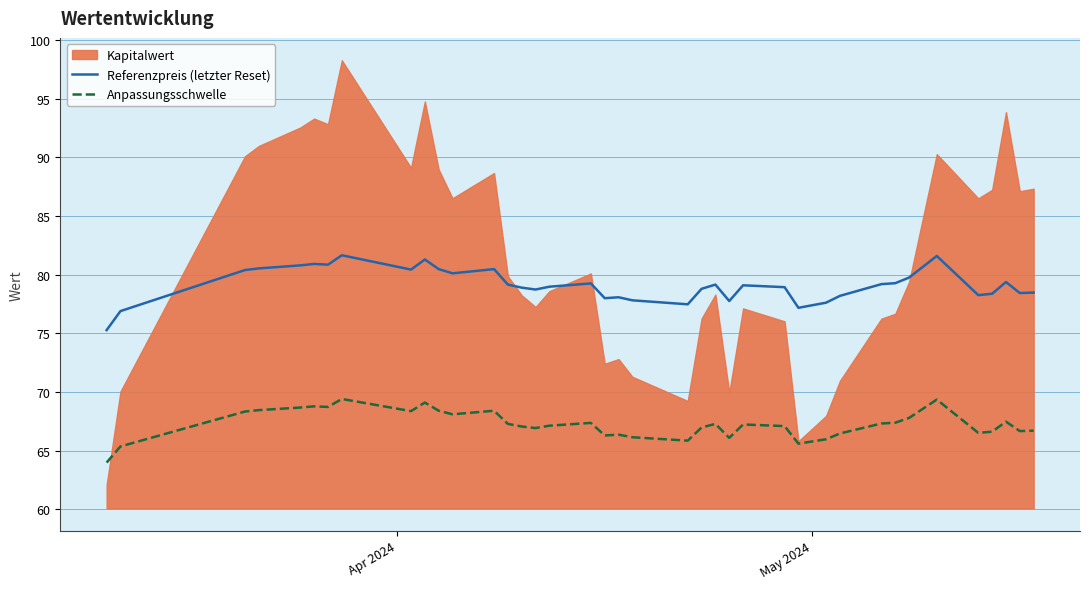

True or false: Referenzpreis (letzter Reset) and Anpassungsschwelle intersect in this chart.

False